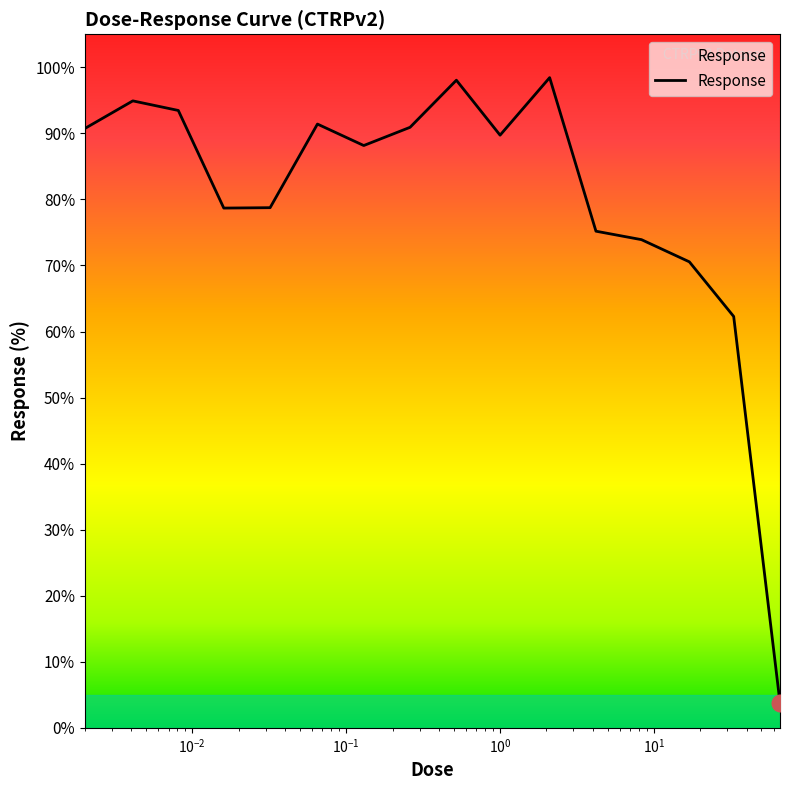

What is the label of the 10th point from the right?

0.13